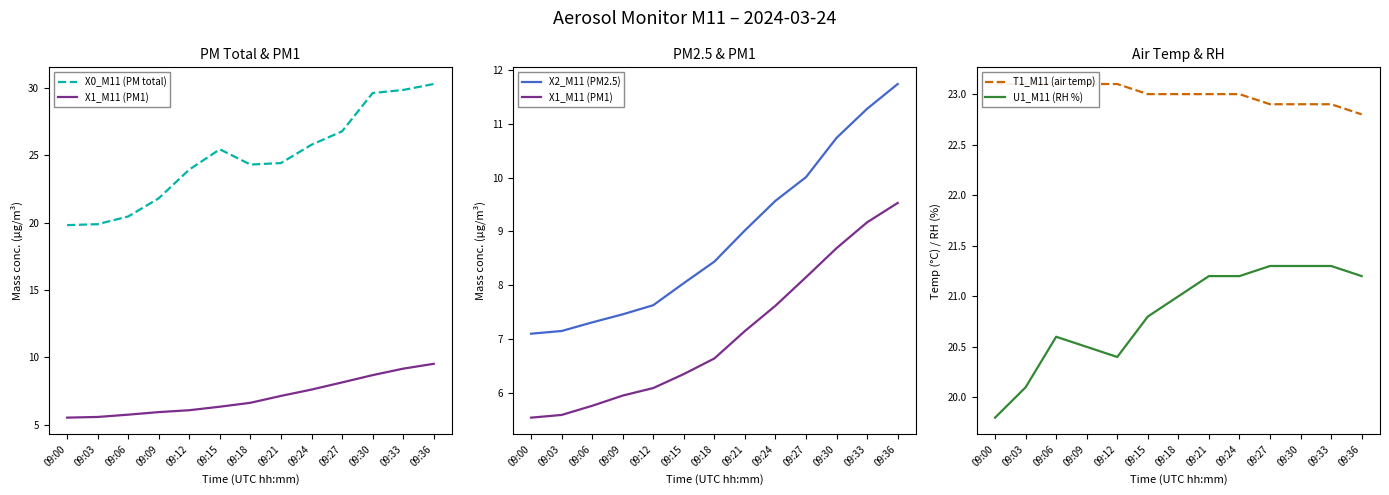

At which label does U1_M11 (RH %) first exceed 21?

09:21